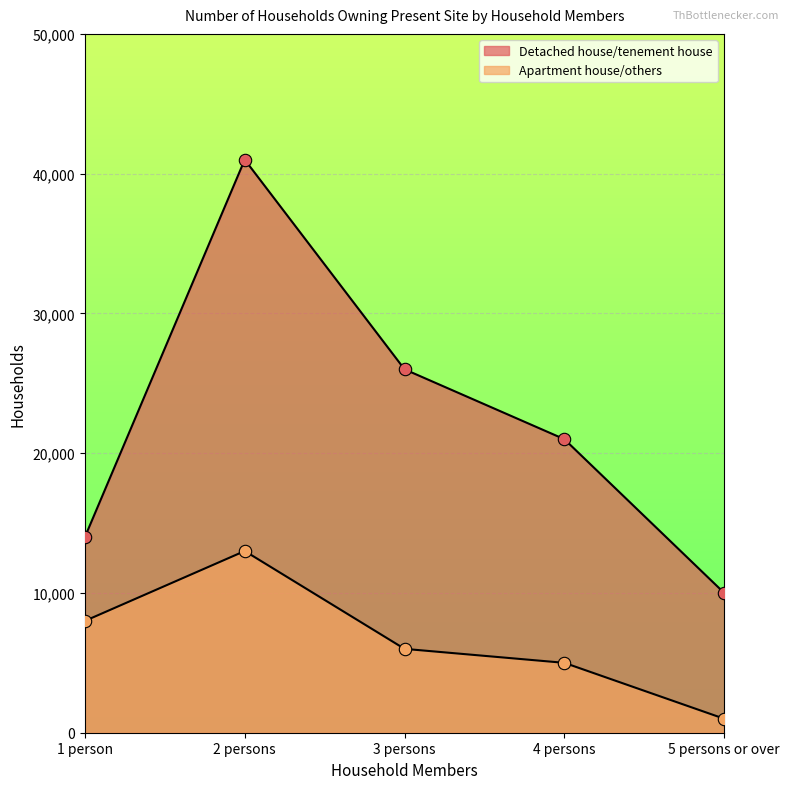

Which series contains the highest Y value?

Detached house/tenement house